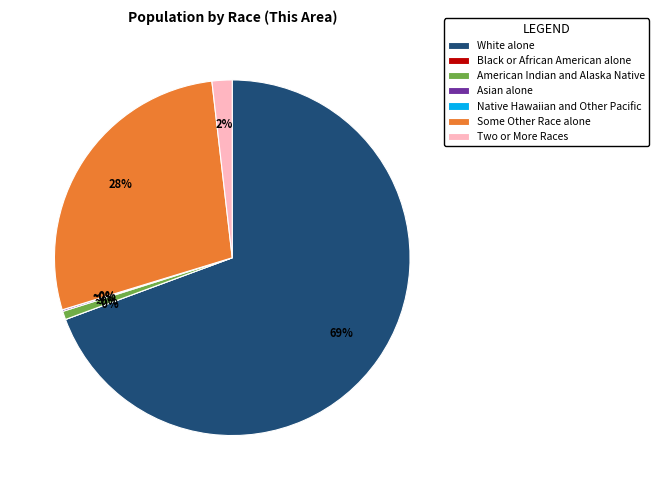

To the nearest percent, what is the combined percentage of White alone and American Indian and Alaska Native?

70%